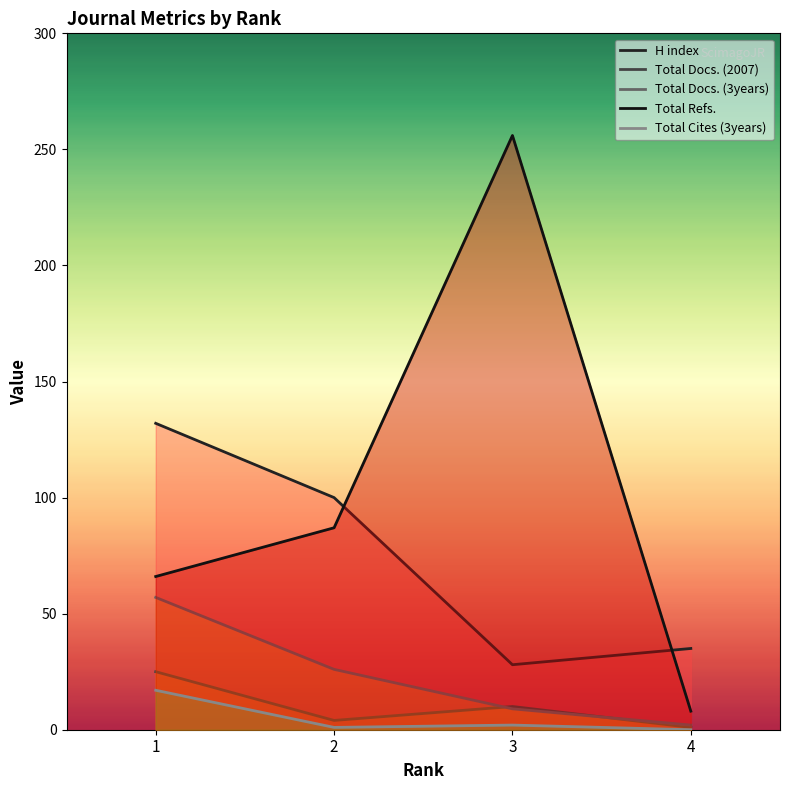

What are all the series names shown in the legend?

H index, Total Docs. (2007), Total Docs. (3years), Total Refs., Total Cites (3years)